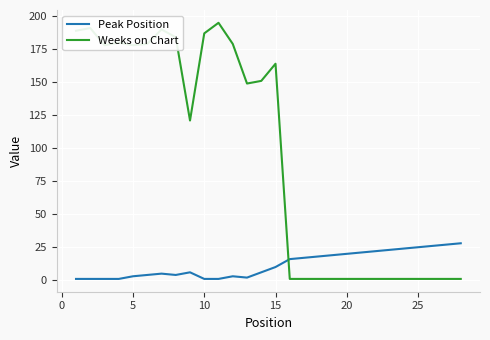

How many times do Weeks on Chart and Peak Position cross each other?

1